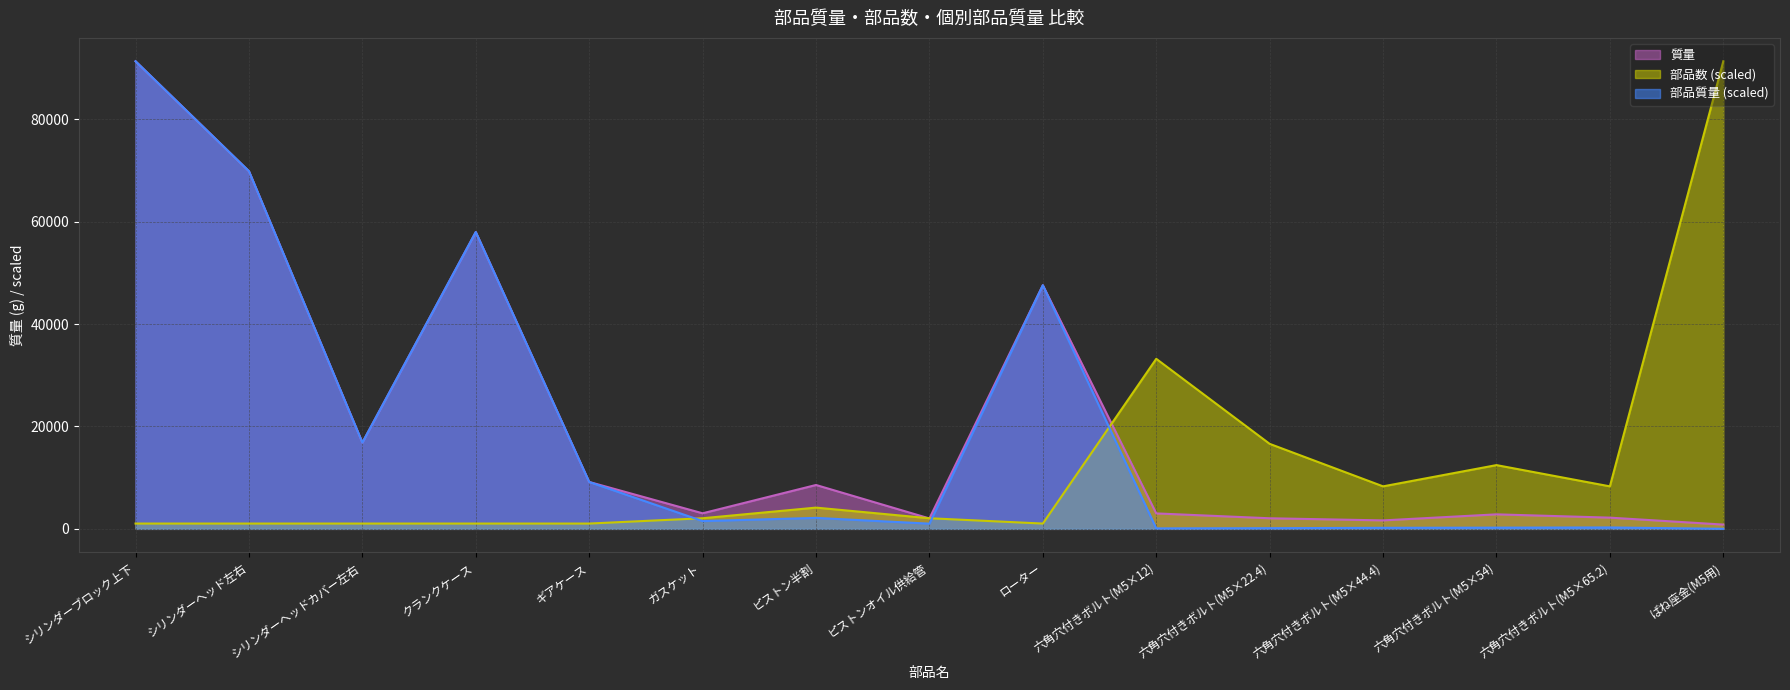

What is the sum of the 部品数 values at 六角穴付きボルト(M5×12) and 六角穴付きボルト(M5×44.4)?

41517.9